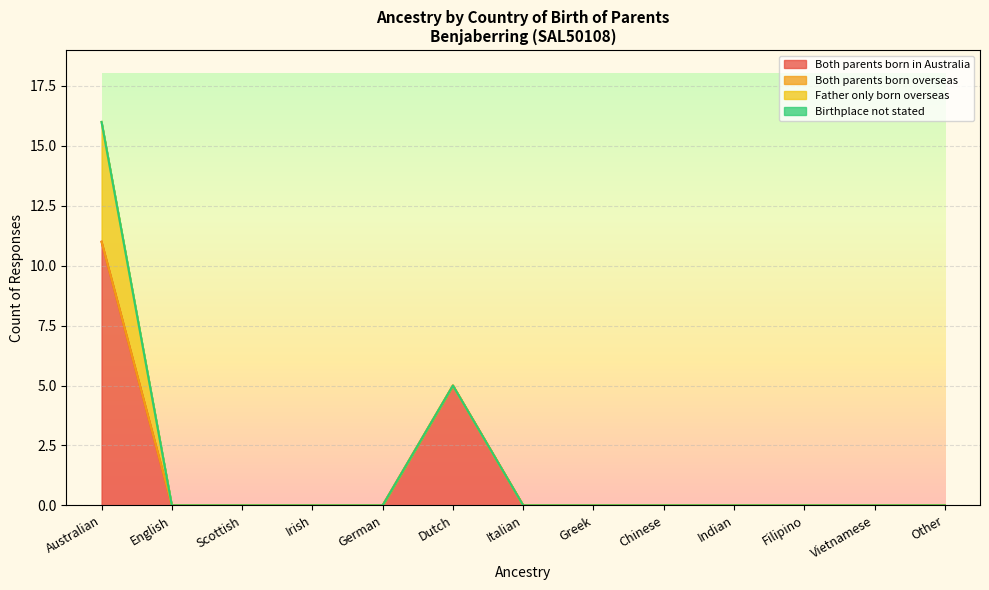

Which series changed the most between Irish and German?

Both parents born in Australia